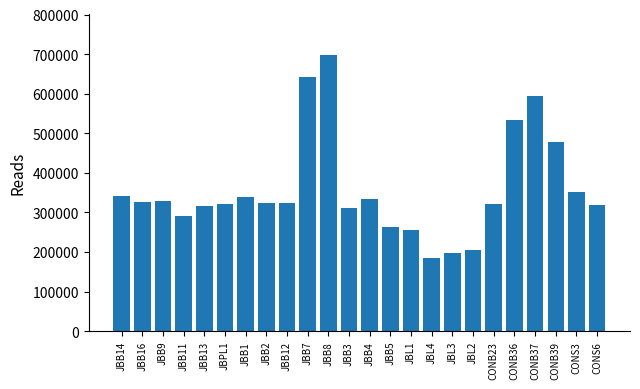

What is the difference between the second highest and minimum values?

458434